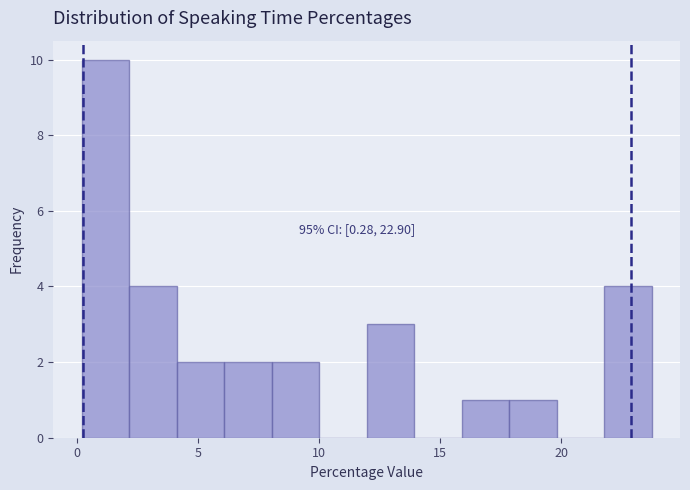

Around what value on the x-axis is the tallest bar? Give the approximate position of its centre, as read against the axis.

1.0